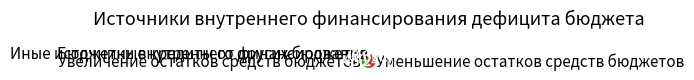

How much of the chart is everything except Бюджетные кредиты от других бюджетов?

98.7%